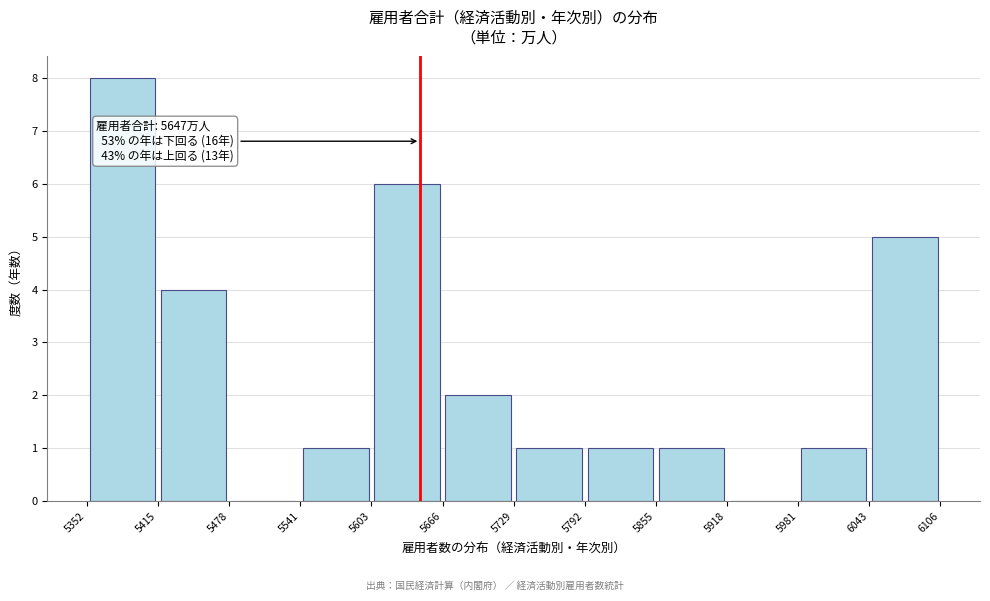

Which range on the x-axis has the tallest bar?

5352 to 5415